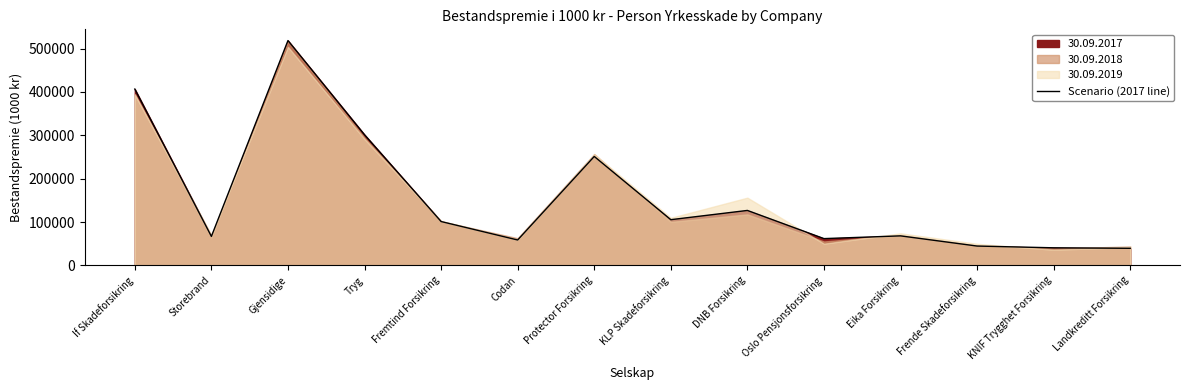

What is the label of the 7th point from the right?

KLP Skadeforsikring